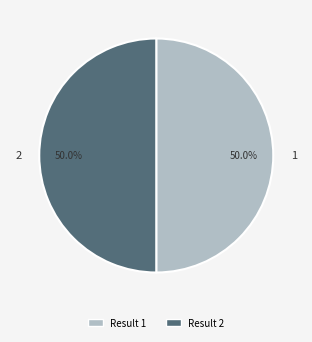

To the nearest percent, what percentage of the pie is 2?

50%